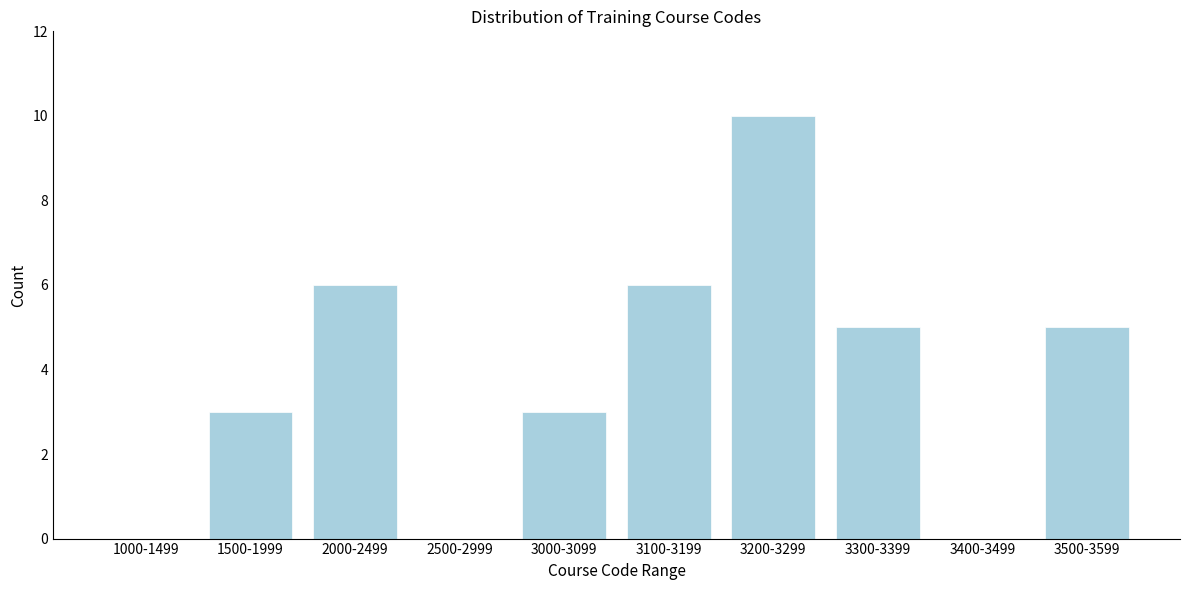

Reading left to right, transcribe all the data shown in this chart.

1000-1499=0	1500-1999=3	2000-2499=6	2500-2999=0	3000-3099=3	3100-3199=6	3200-3299=10	3300-3399=5	3400-3499=0	3500-3599=5